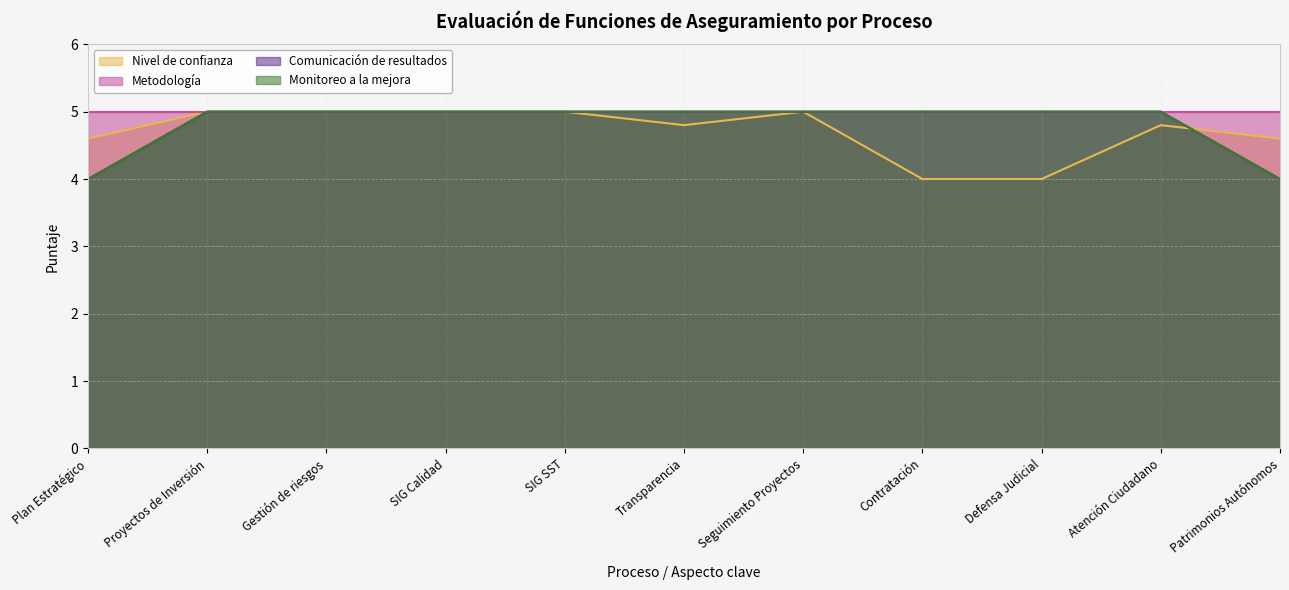

What is the value of the Nivel de confianza point at the 10th from the left?

4.8